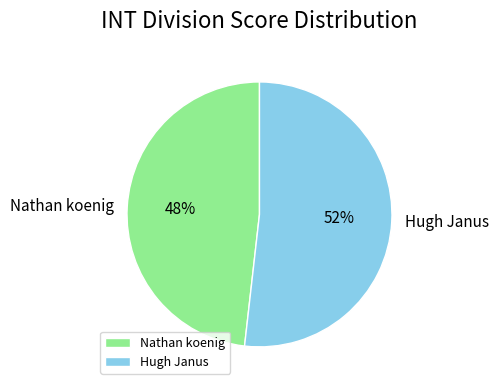

Which slice is the largest?

Hugh Janus